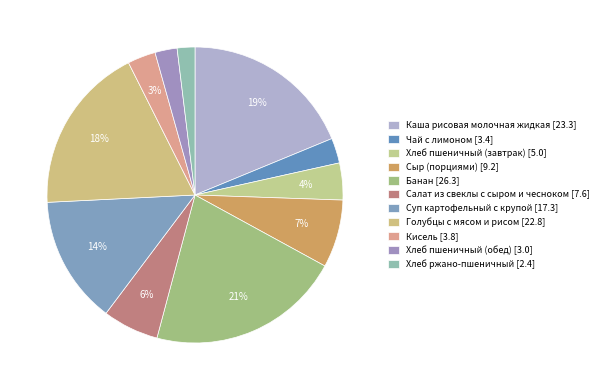

How many segments does this pie chart have?

11